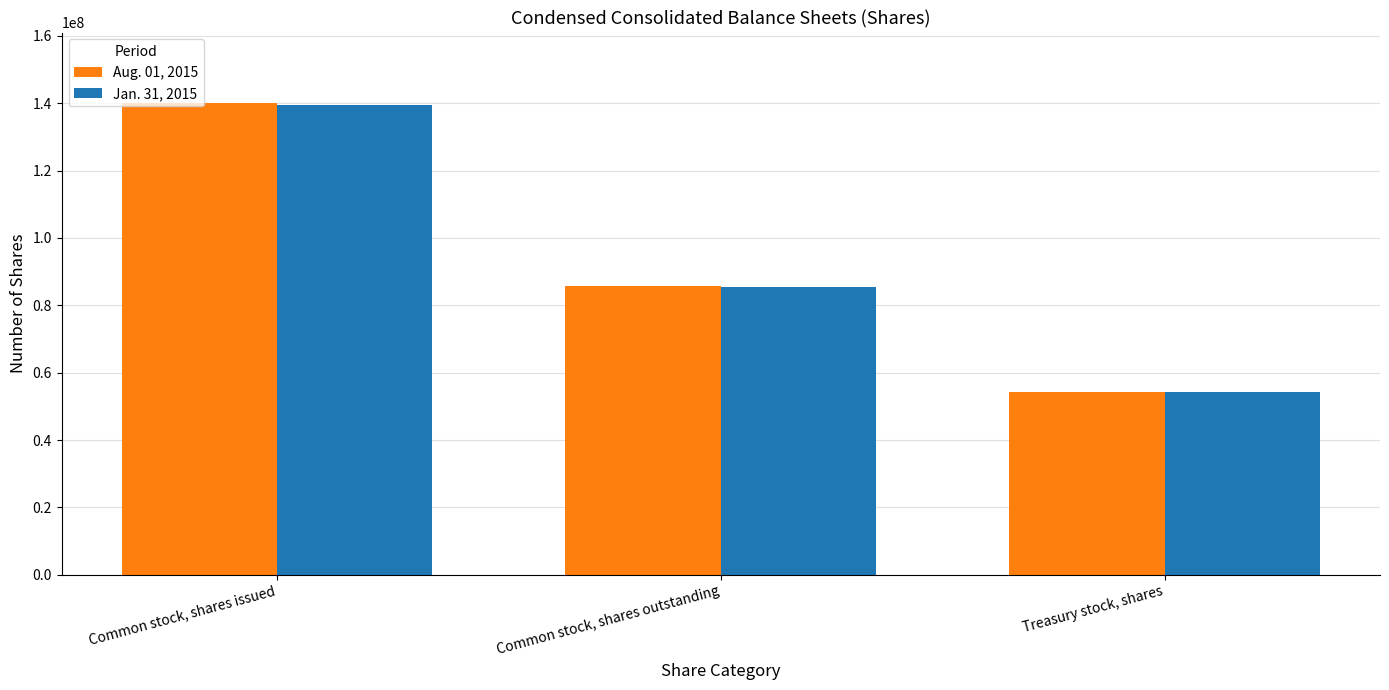

Is the value of Aug. 01, 2015 at Treasury stock, shares greater than the value of Jan. 31, 2015 at Common stock, shares issued?

No